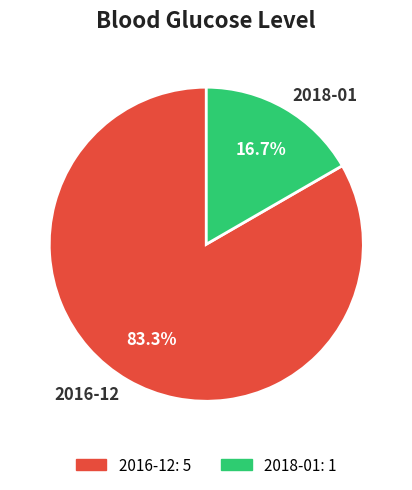

Combined, what portion of the pie is 2018-01 and 2016-12?

100.0%